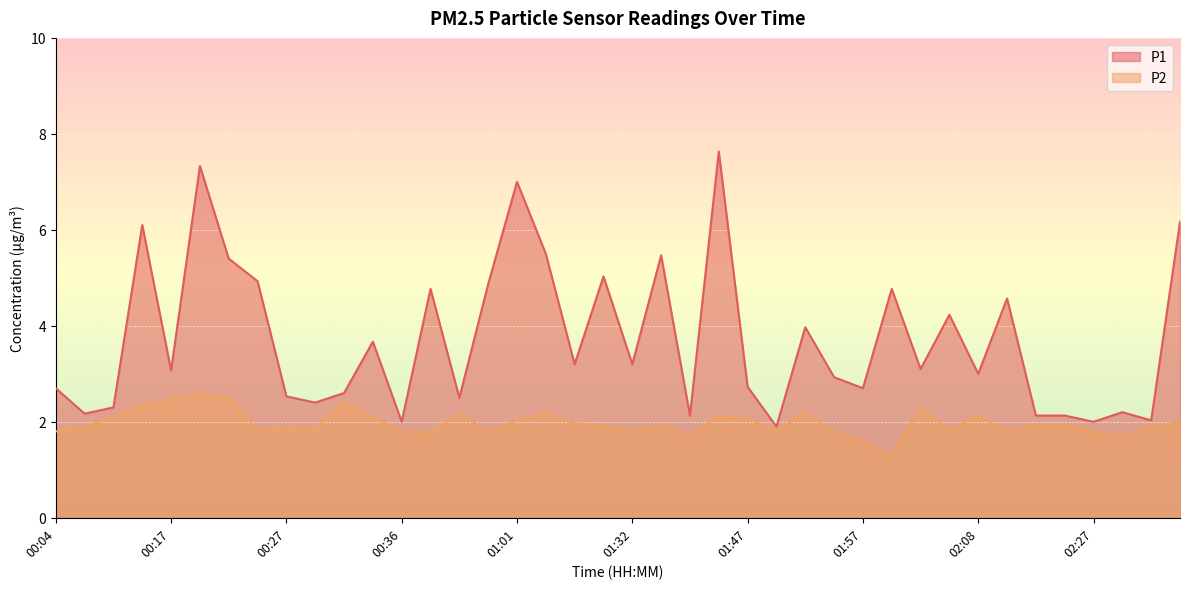

What is the label of the 27th point from the right?

00:39